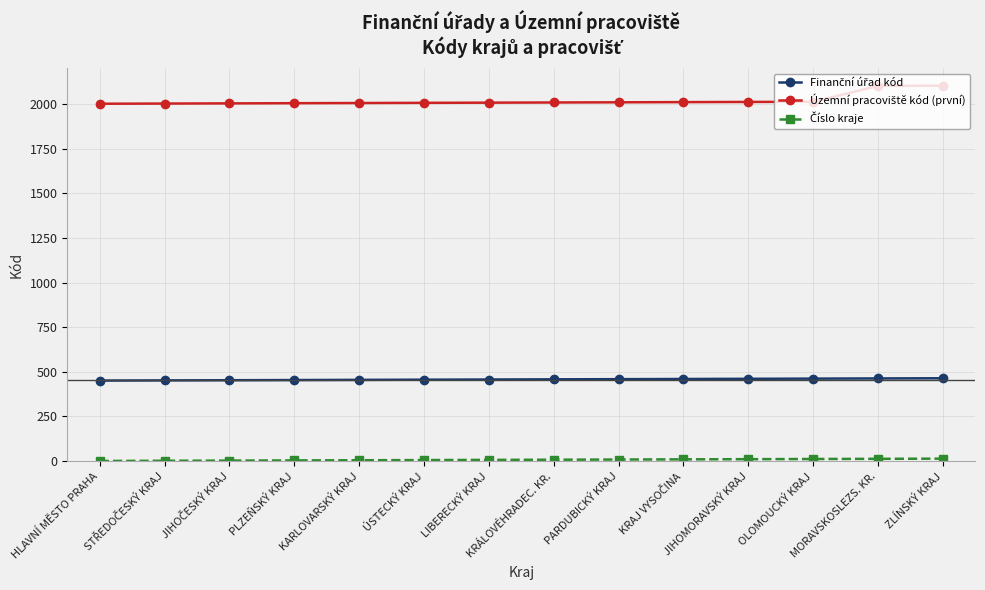

What is the maximum value shown in the chart?

2102